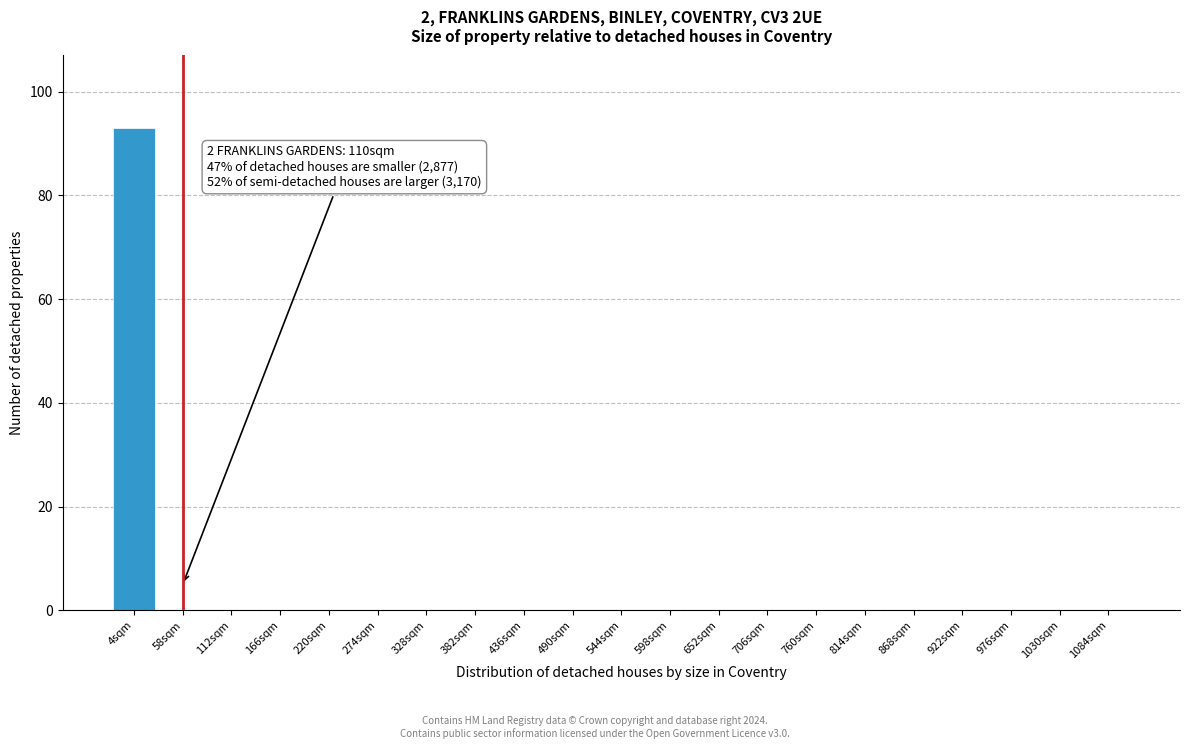

Reading left to right, extract all data points from this chart.

4sqm=93	58sqm=0	112sqm=0	166sqm=0	220sqm=0	274sqm=0	328sqm=0	382sqm=0	436sqm=0	490sqm=0	544sqm=0	598sqm=0	652sqm=0	706sqm=0	760sqm=0	814sqm=0	868sqm=0	922sqm=0	976sqm=0	1030sqm=0	1084sqm=0